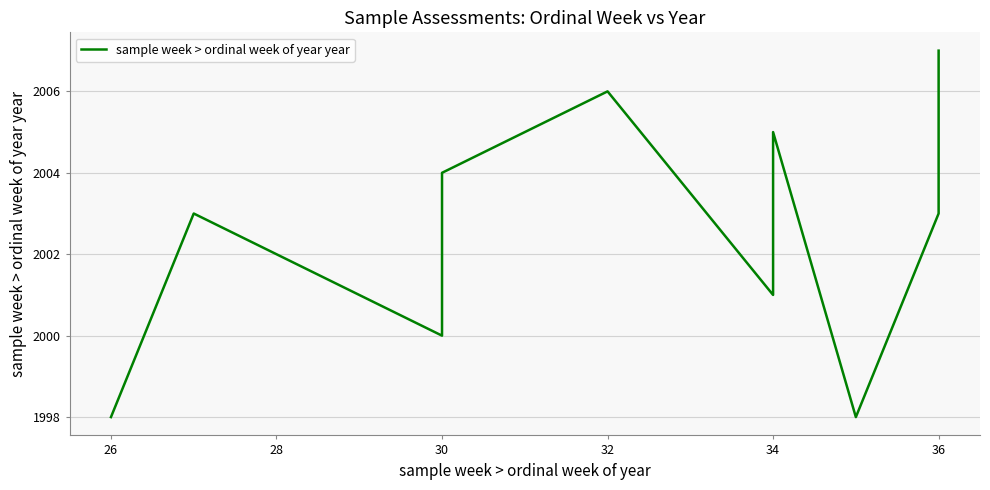

Does the chart have visible grid lines?

Yes